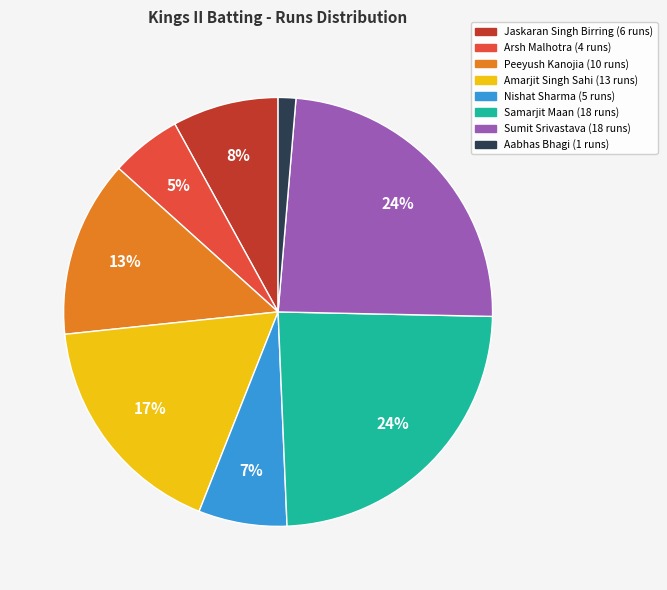

Is there any slice that represents more than half of the pie?

No